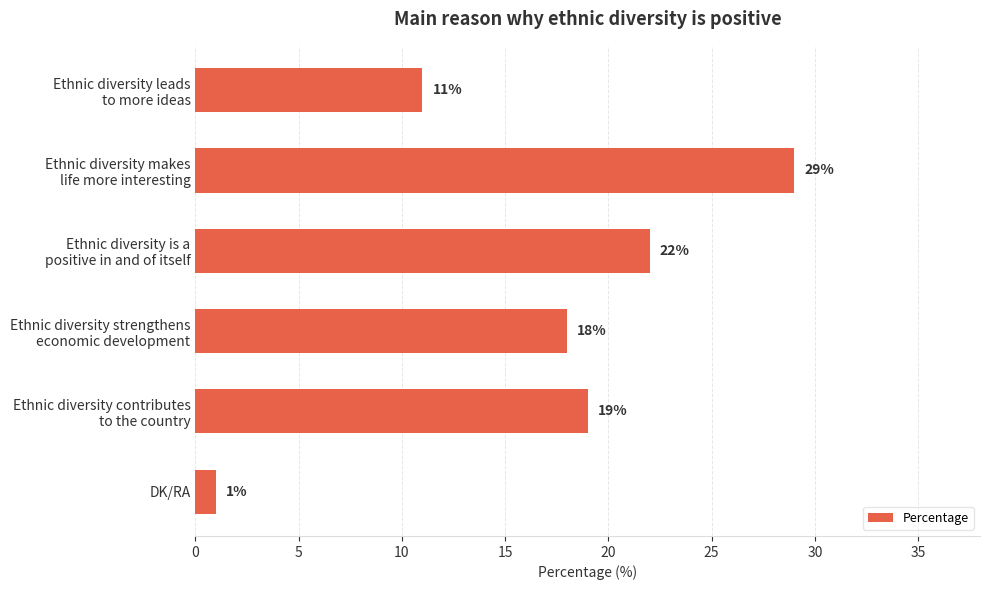

Count the values in the range 11 to 22.

4